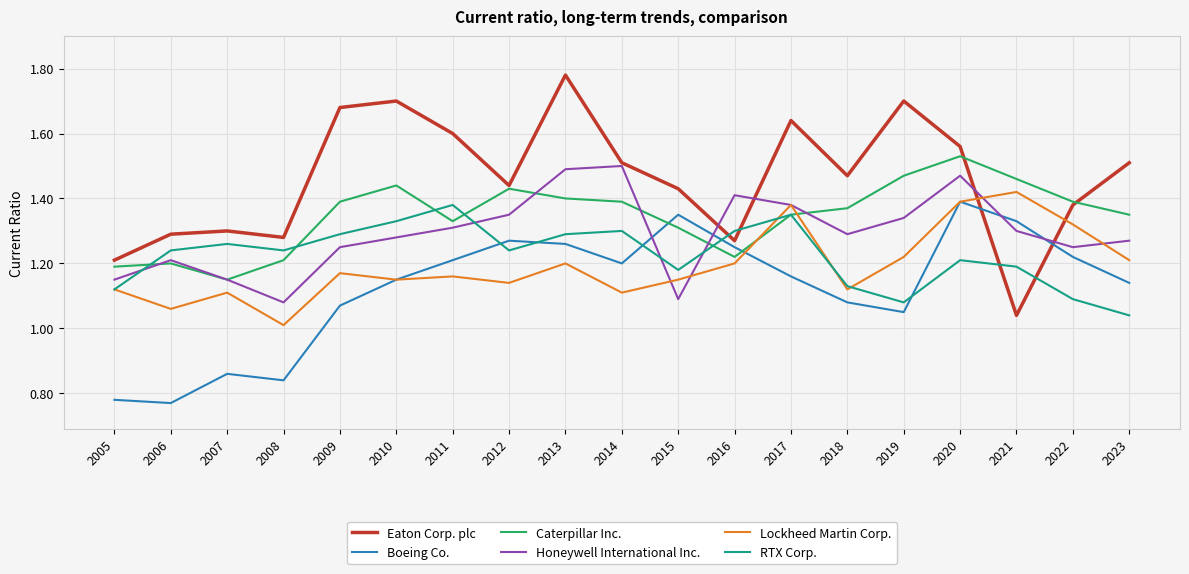

At how many categories does at least one series exceed 1?

19